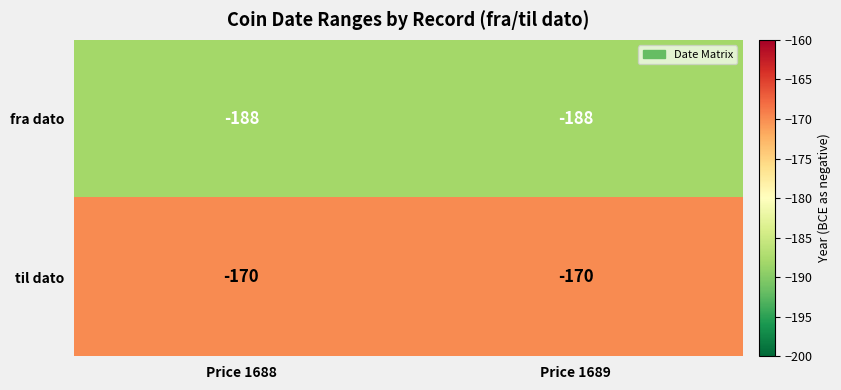

List the series in order of their overall mean, lowest first.

fra dato, til dato